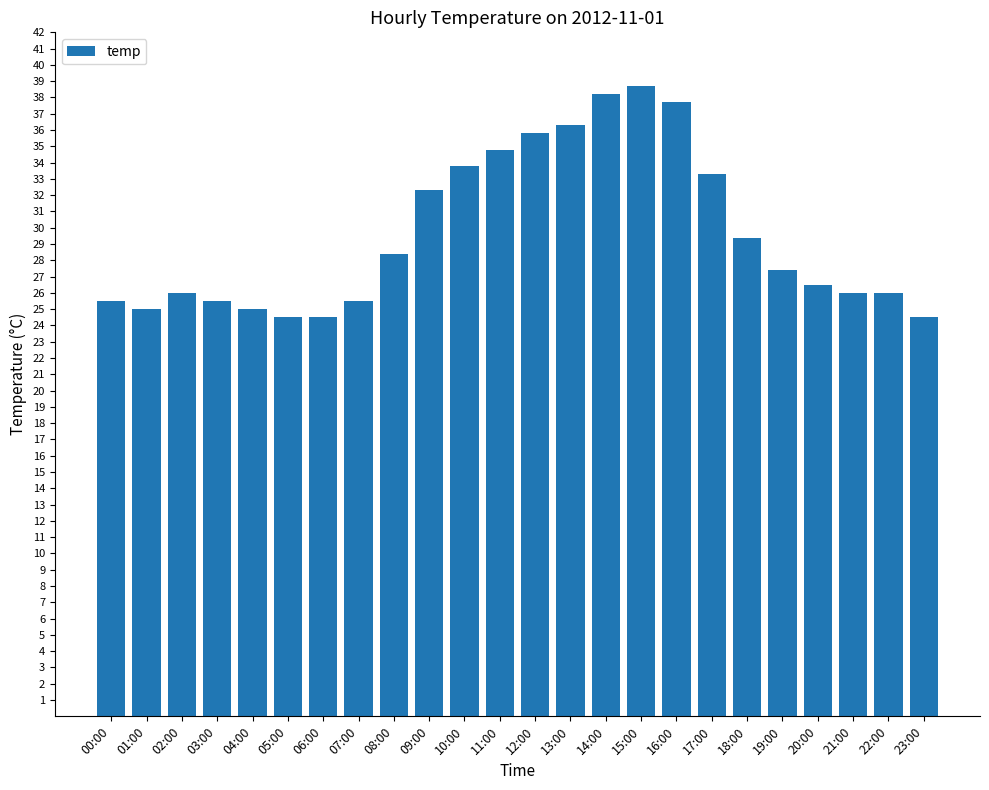

How many categories are shown in the chart?

24